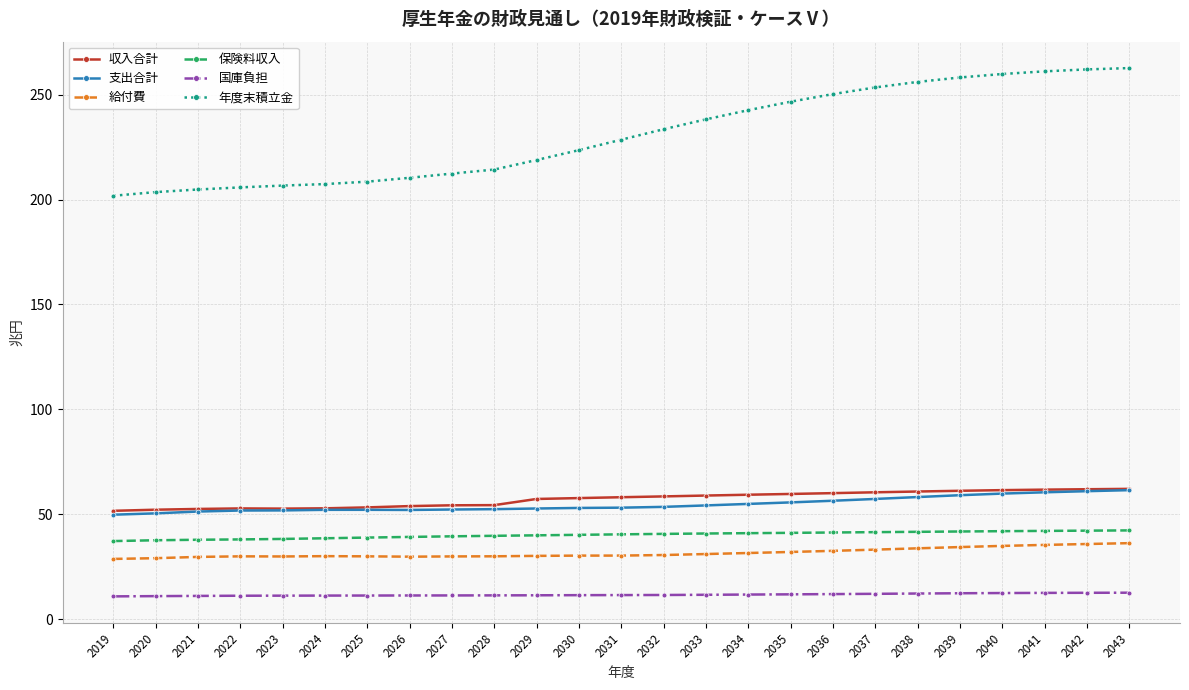

True or false: 収入合計 and 国庫負担 intersect in this chart.

False